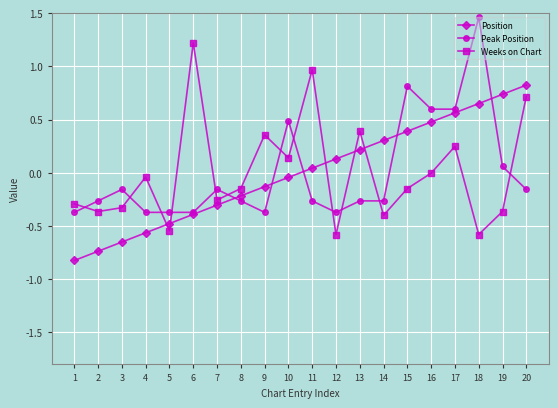

True or false: Position has more than 1 interior local peaks.

False